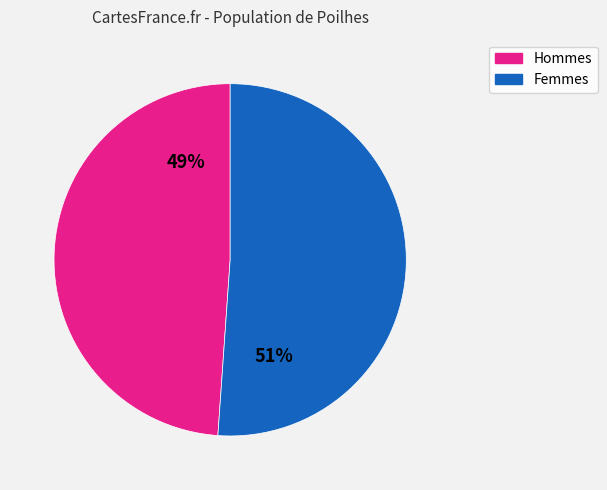

Is there a majority slice in this chart?

Yes